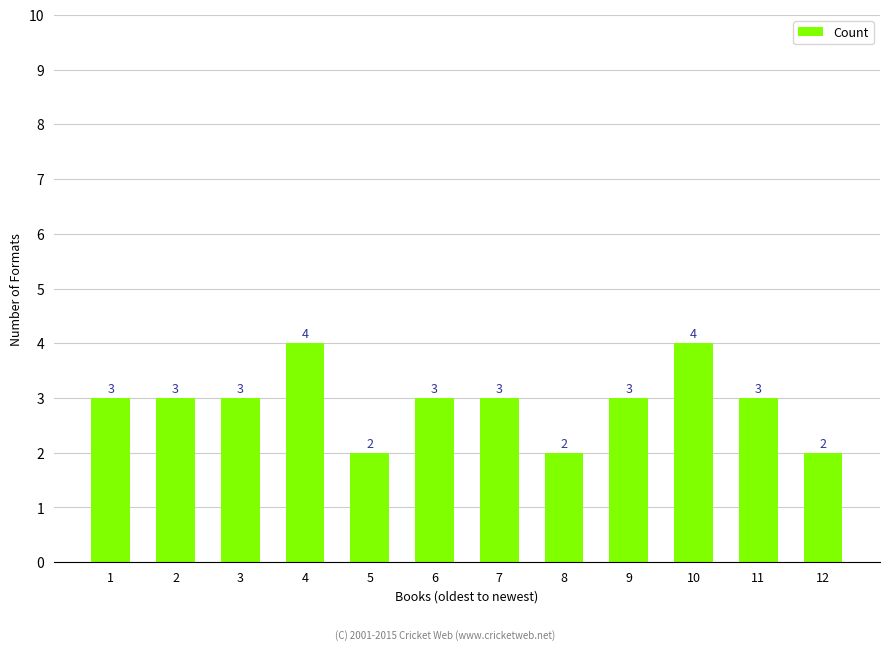

What is the value of the 5th bar from the left?

2